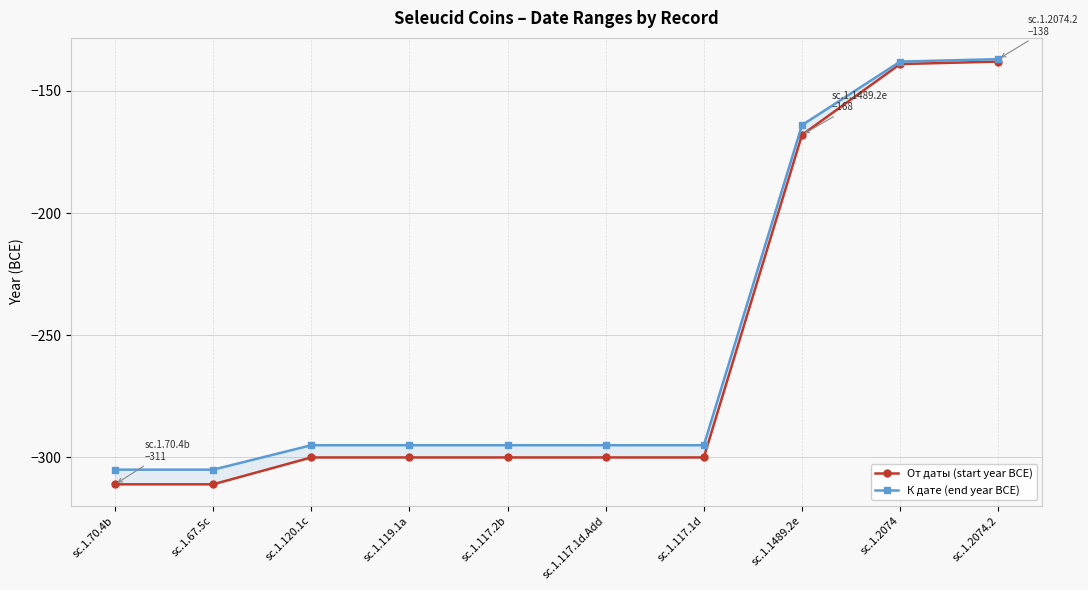

What is the label of the 9th point from the left?

sc.1.2074